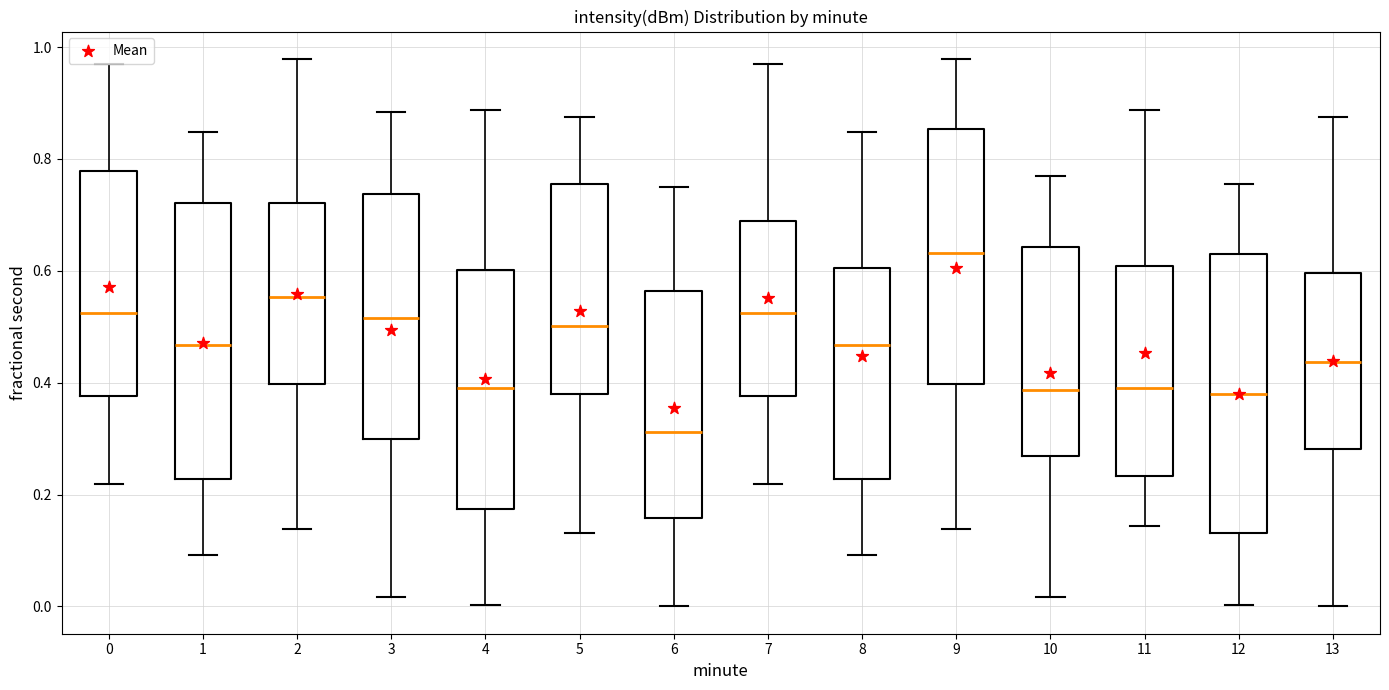

Reading left to right, read every box against the y-axis: the position of its median line, the range the box covers, and the ends of its whiskers. The values are not printed on the chart, so give them approximately, as read against the axis.

0: median 0.52, box 0.38 to 0.78, whiskers 0.22 to 0.96
1: median 0.46, box 0.22 to 0.72, whiskers 0.10 to 0.84
2: median 0.56, box 0.40 to 0.72, whiskers 0.14 to 0.98
3: median 0.52, box 0.30 to 0.74, whiskers 0.02 to 0.88
4: median 0.40, box 0.18 to 0.60, whiskers 0.00 to 0.88
5: median 0.50, box 0.38 to 0.76, whiskers 0.14 to 0.88
6: median 0.32, box 0.16 to 0.56, whiskers 0.00 to 0.76
7: median 0.52, box 0.38 to 0.68, whiskers 0.22 to 0.96
8: median 0.46, box 0.22 to 0.60, whiskers 0.10 to 0.84
9: median 0.64, box 0.40 to 0.86, whiskers 0.14 to 0.98
10: median 0.38, box 0.26 to 0.64, whiskers 0.02 to 0.76
11: median 0.40, box 0.24 to 0.60, whiskers 0.14 to 0.88
12: median 0.38, box 0.14 to 0.64, whiskers 0.00 to 0.76
13: median 0.44, box 0.28 to 0.60, whiskers 0.00 to 0.88